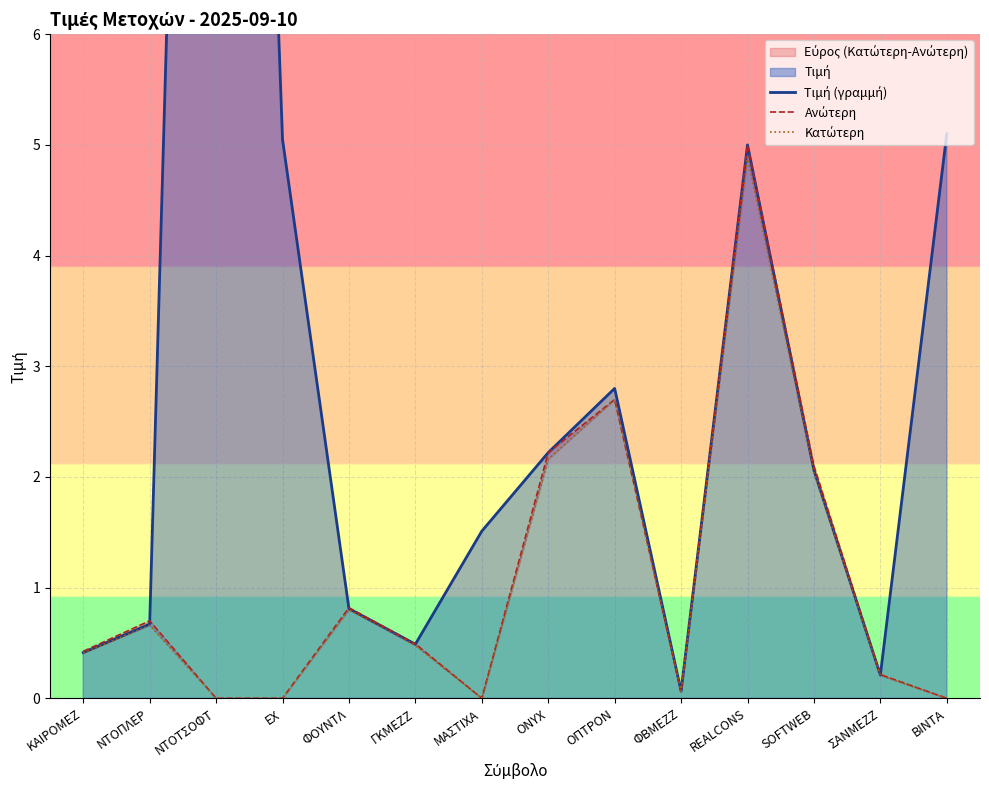

Reading left to right, extract all data points from this chart.

Τιμή (γραμμή): 0.4	0.7	21.6	5.0	0.8	0.5	1.5	2.2	2.8	0.1	5.0	2.1	0.2	5.1
Ανώτερη: 0.4	0.7	0.0	0.0	0.8	0.5	0.0	2.2	2.7	0.1	5.0	2.1	0.2	0.0
Κατώτερη: 0.4	0.7	0.0	0.0	0.8	0.5	0.0	2.2	2.7	0.1	4.9	2.0	0.2	0.0